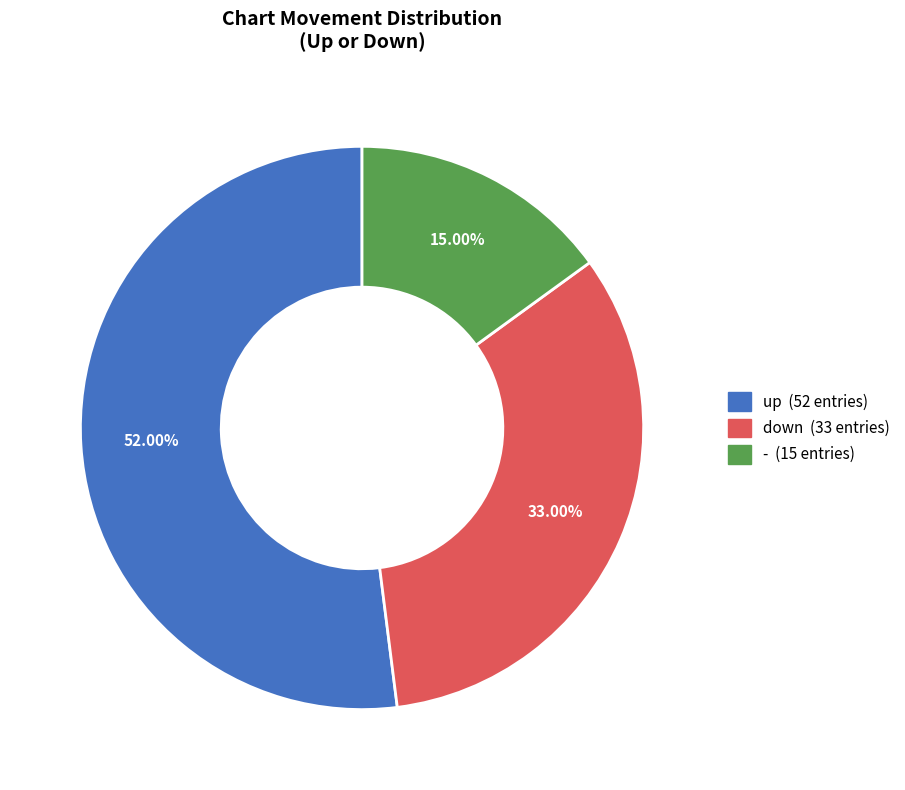

Between down and up, which is larger?

up